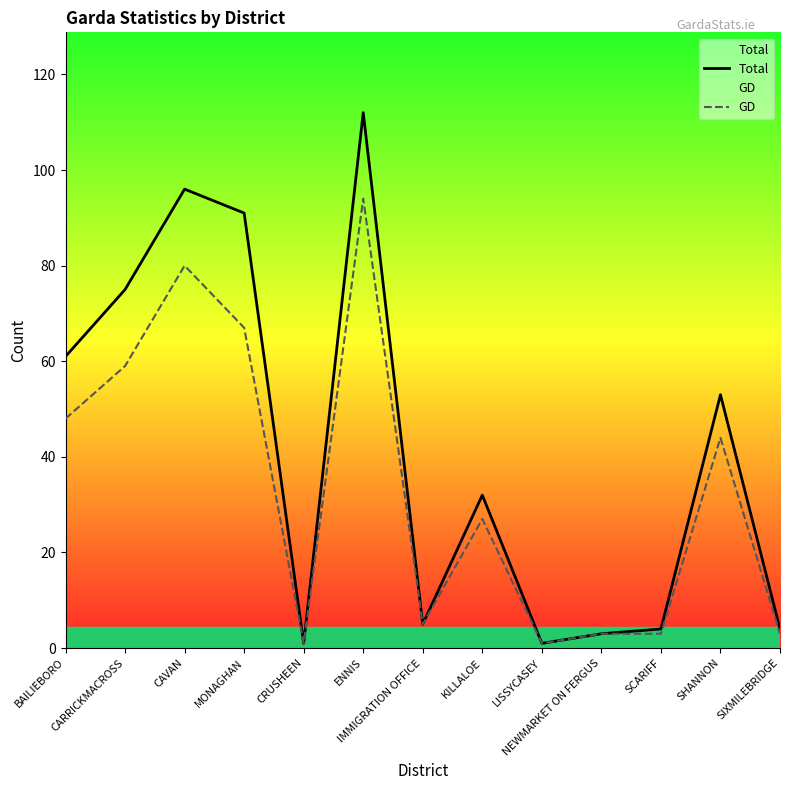

List the series in order of their overall mean, lowest first.

GD, Total